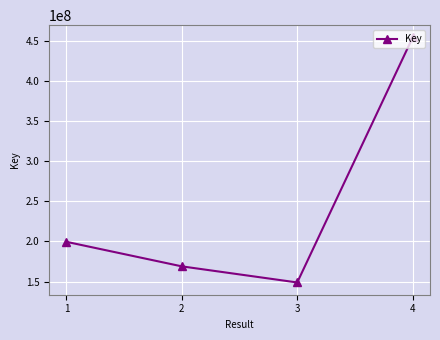

Reading right to left, what are all the values shown in this chart?

4=454174330	3=148893203	2=168962964	1=199547053